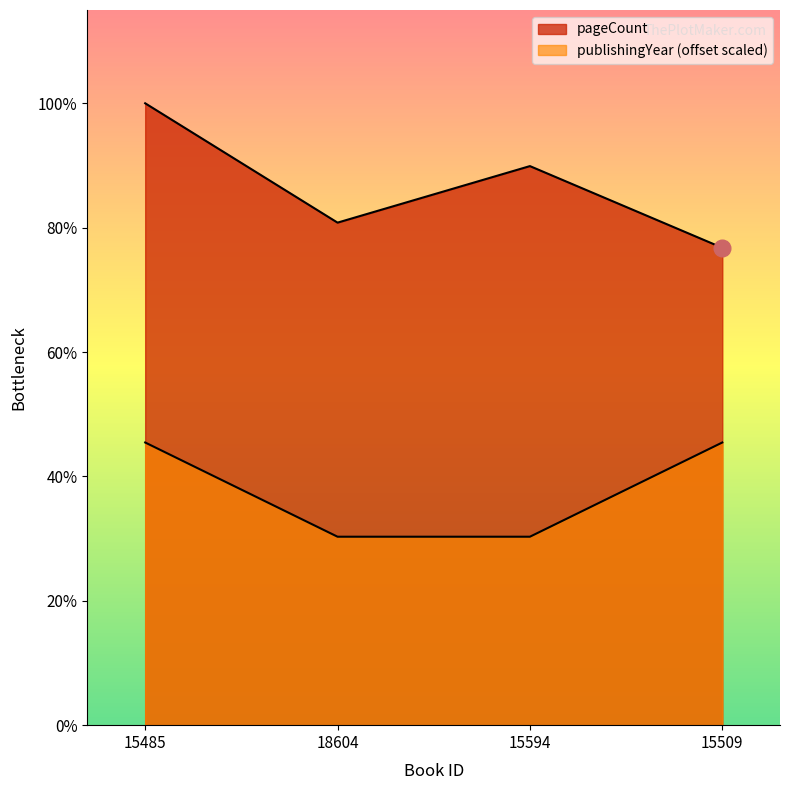

Reading left to right, list all the values displayed in this chart.

pageCount: 396	320	356	304
publishingYear: 180	120	120	180